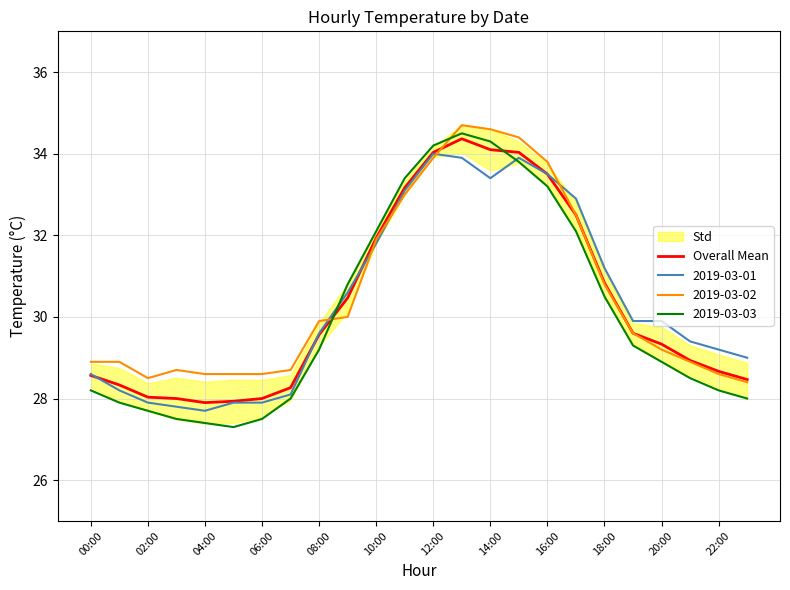

True or false: Overall Mean and 2019-03-03 cross at least once.

True